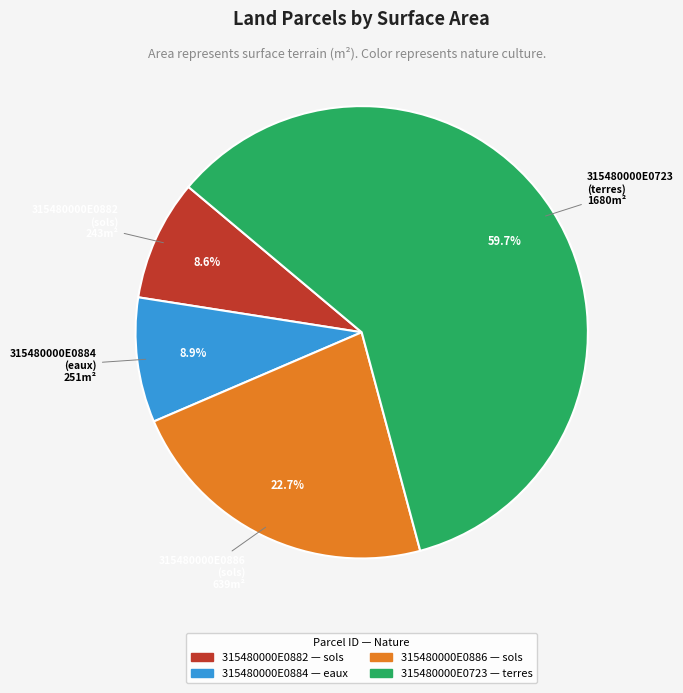

Which category has the biggest portion of the pie?

315480000E0723